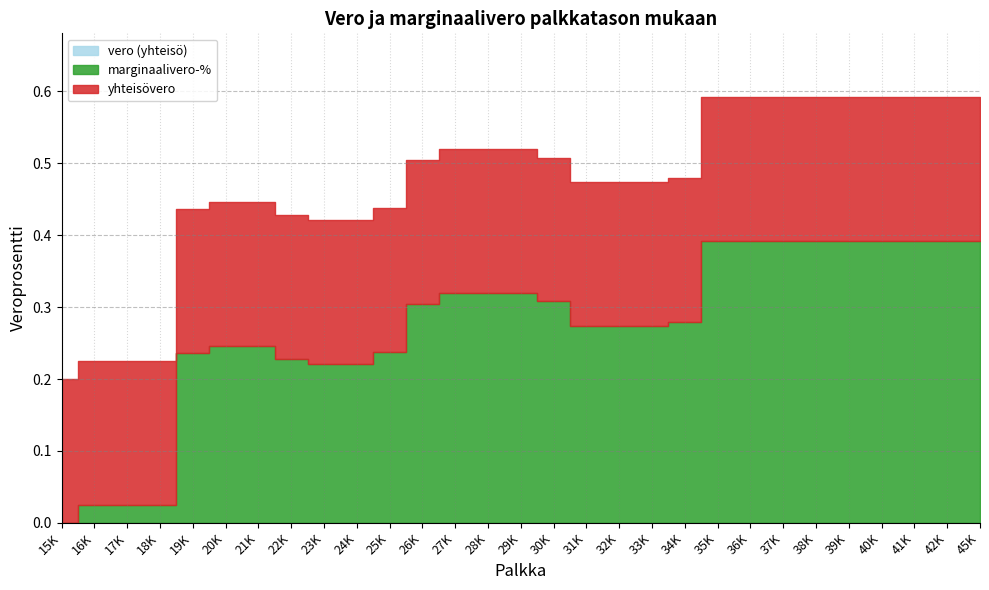

How many data points does each series have?

29